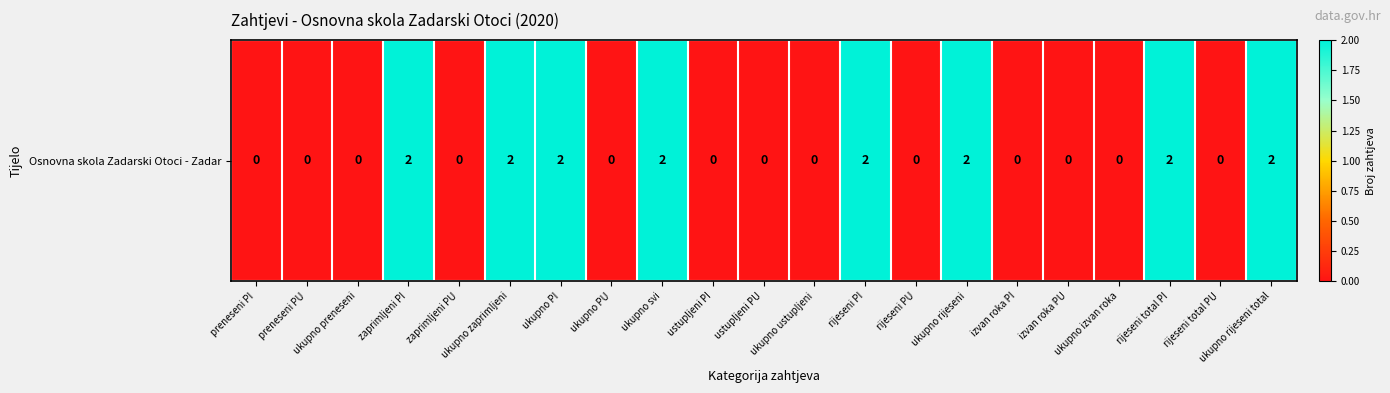

What is the greatest value displayed?

2